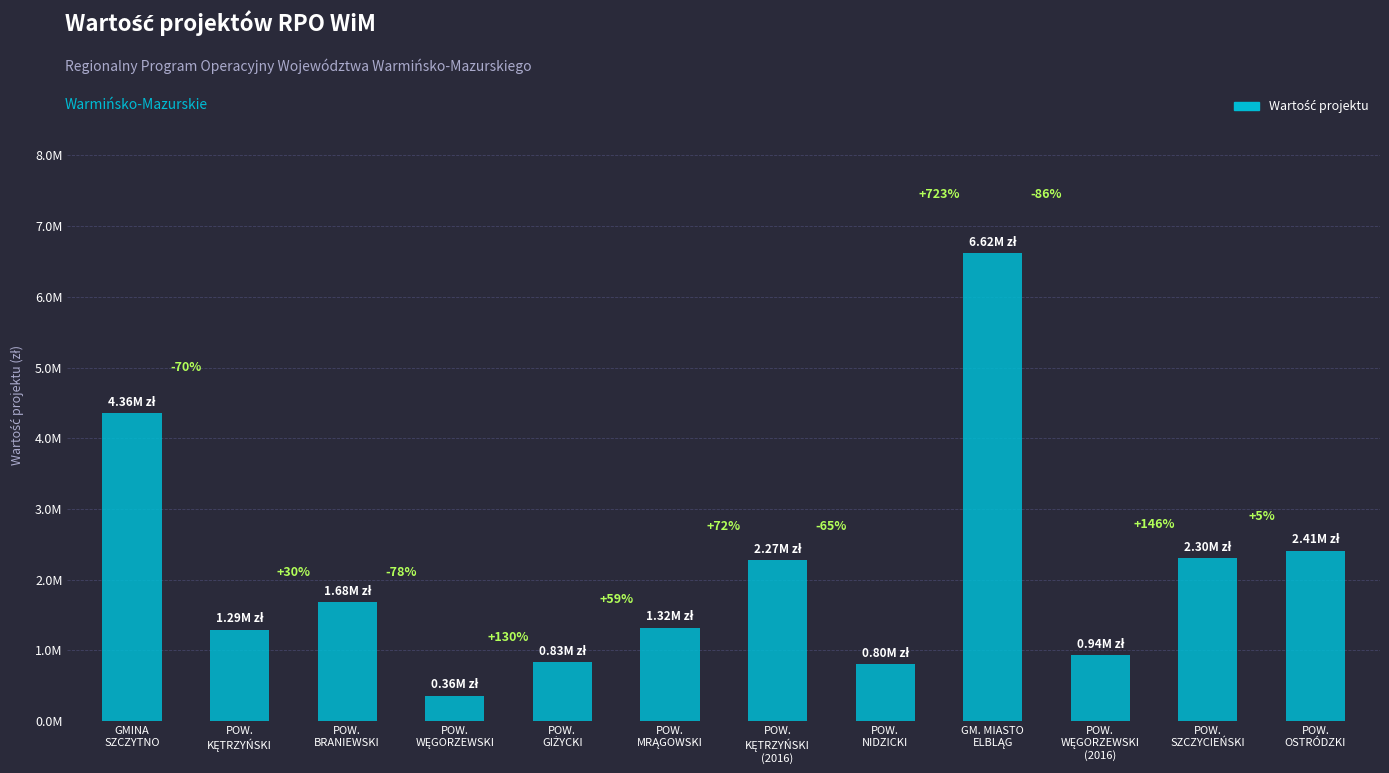

Are the bars horizontal?

No